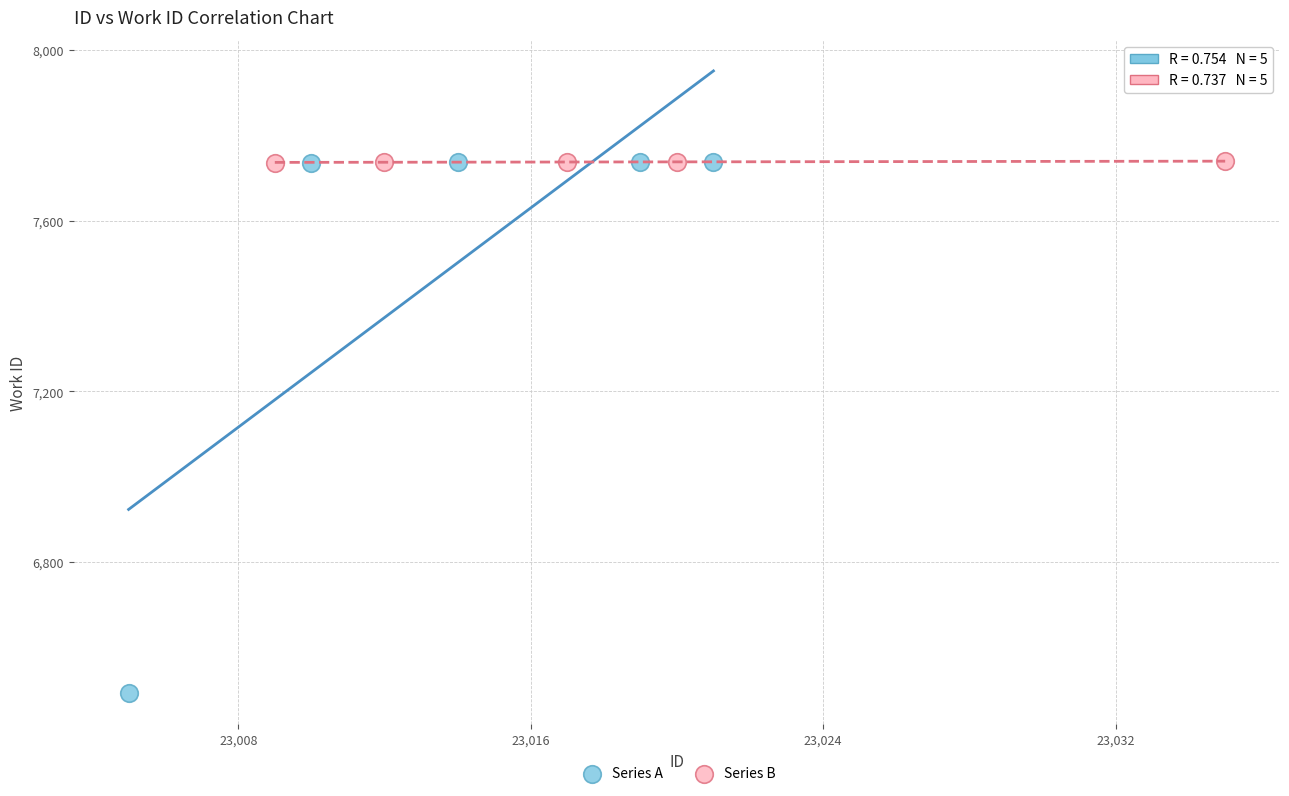

Which series has the widest spread of Y values?

Series A